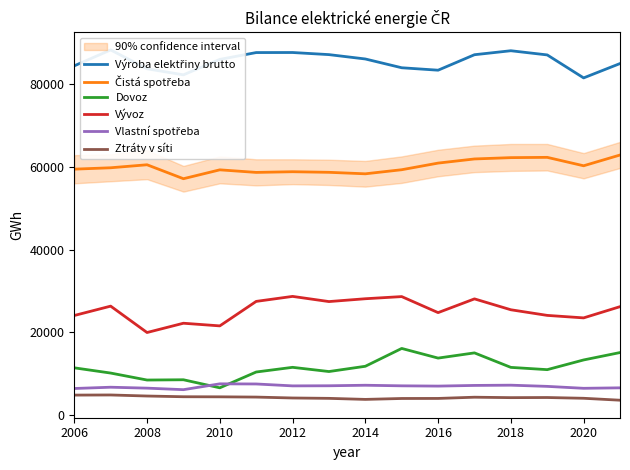

True or false: Dovoz has a value of 11587.0 at 2012.

True